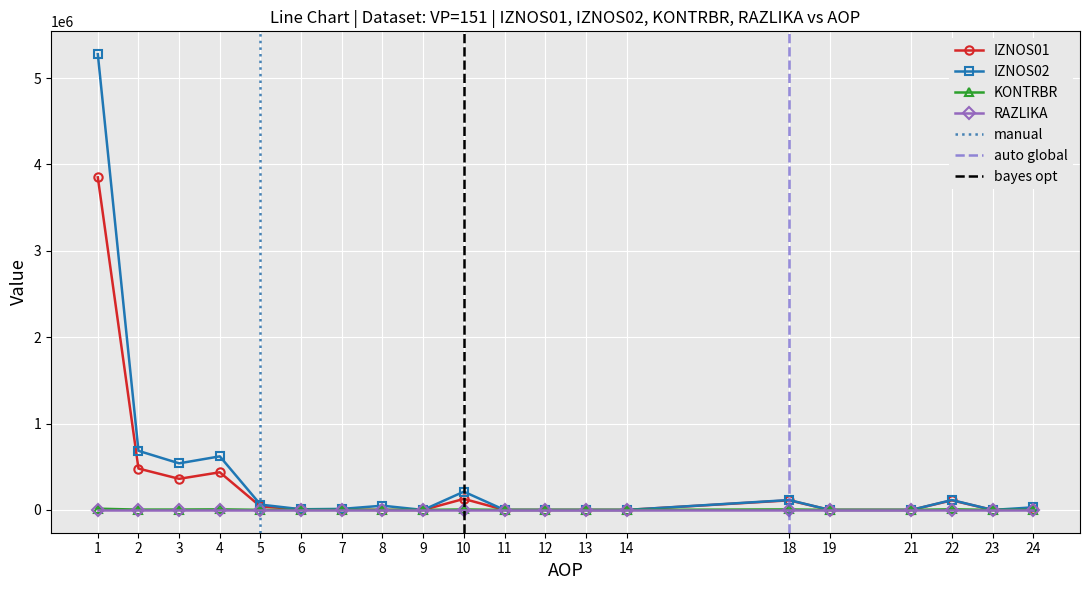

The value of RAZLIKA at 8 is 0.0. True or false?

False